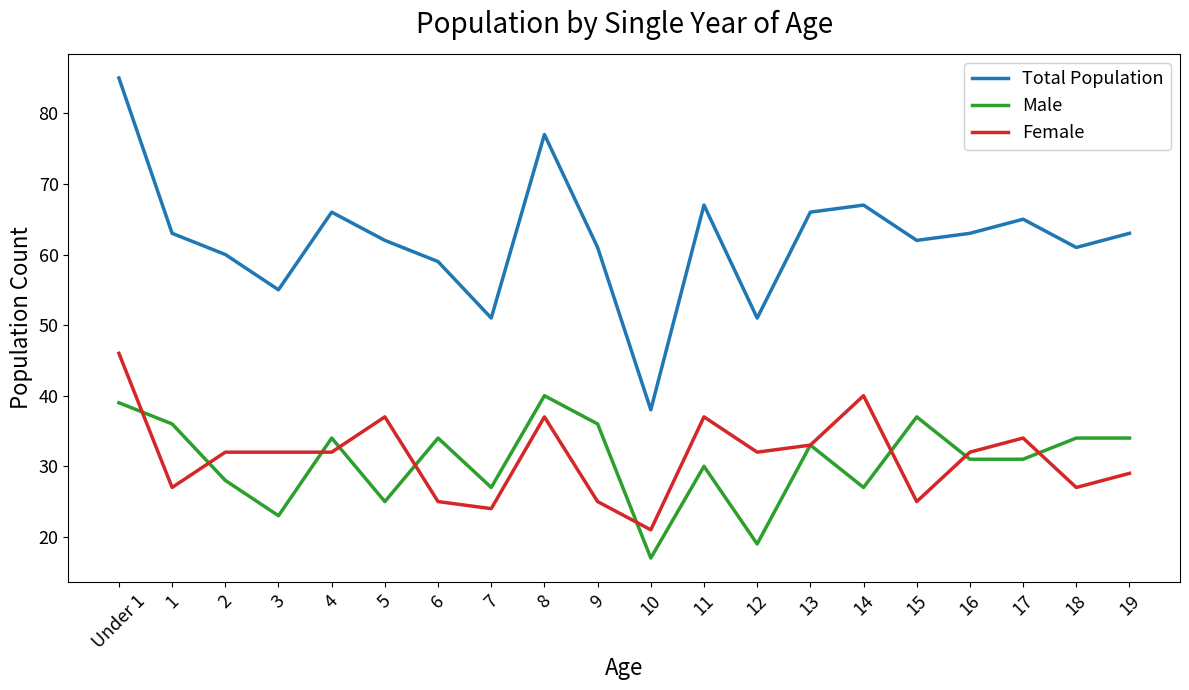

What is the difference between the maximum and minimum values in the Total Population series?

47